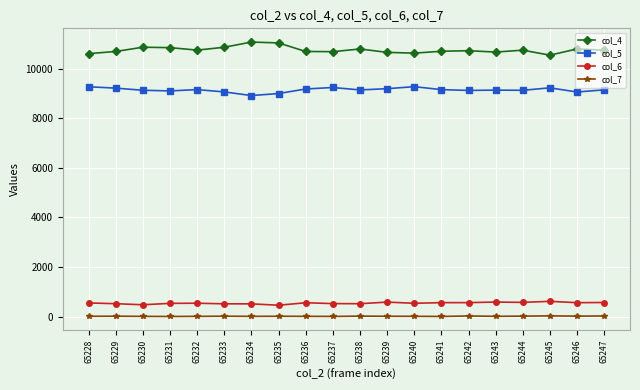

What is the spread (max minus min) of values at 65237?

10679